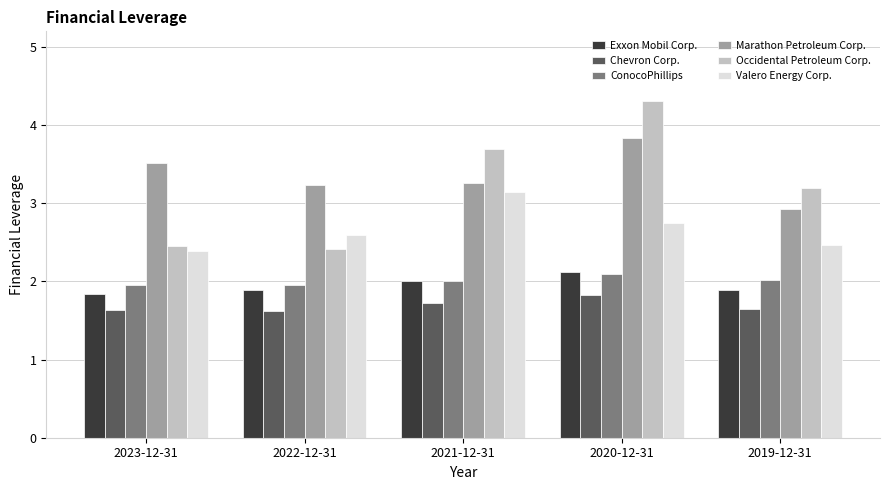

True or false: Exxon Mobil Corp. has a value of 2.0 at 2021-12-31.

True